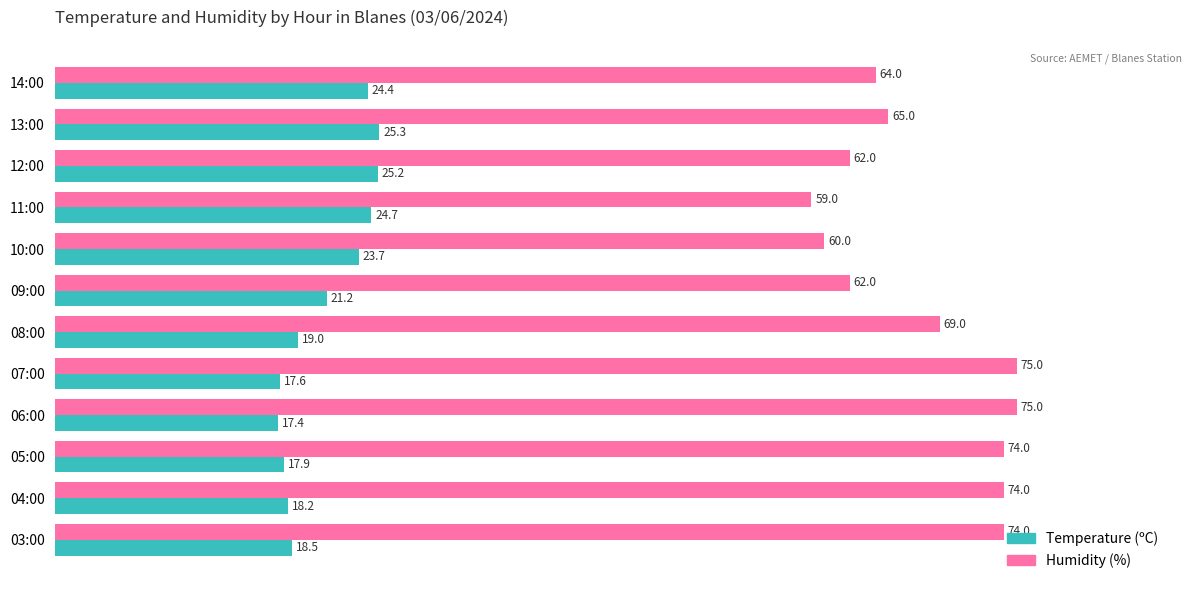

At which label does Temperature (ºC) reach its minimum?

06:00